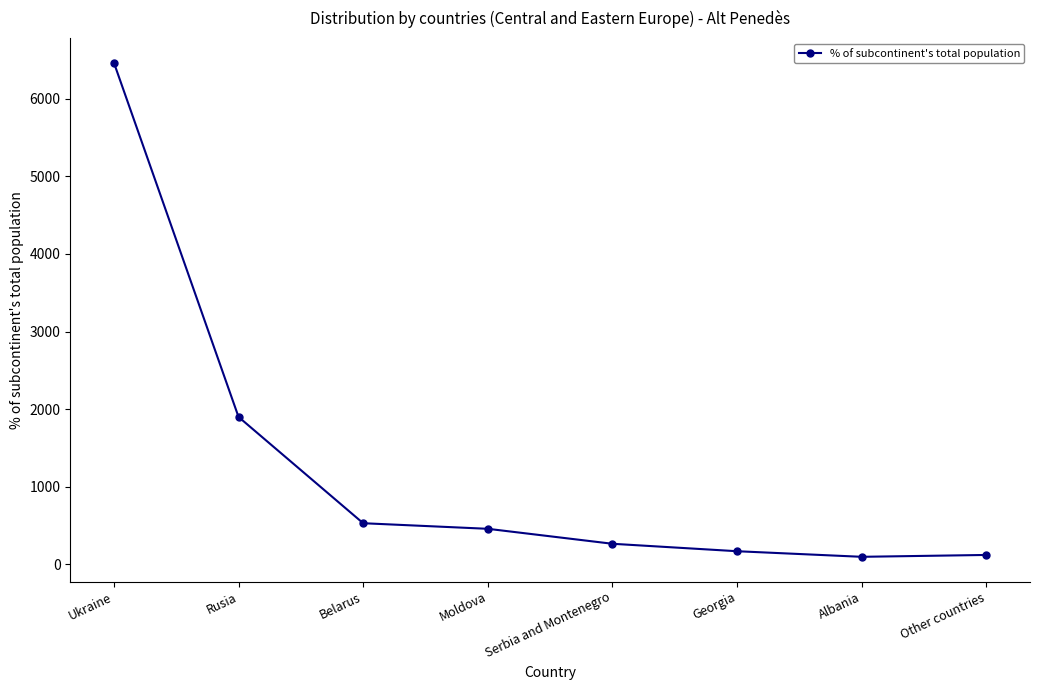

What is the difference between the values at Other countries and Rusia?

1779